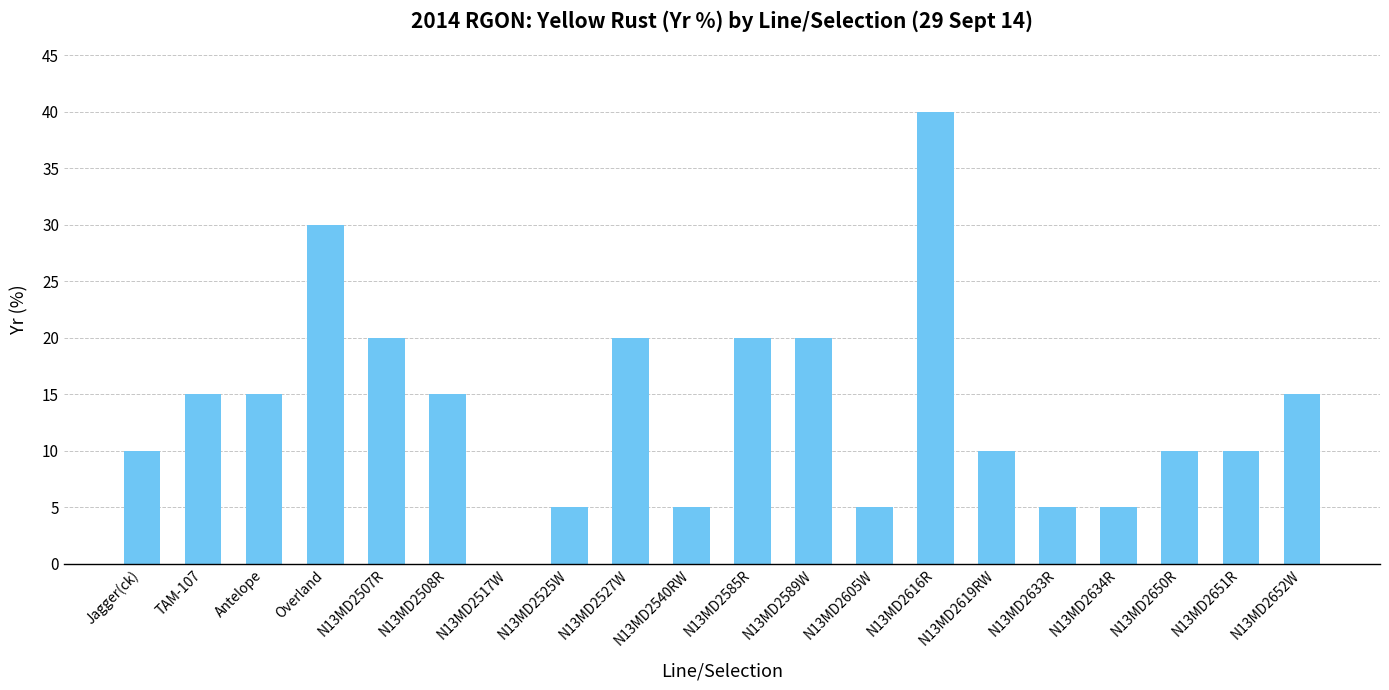

Between N13MD2652W and N13MD2589W, which is larger?

N13MD2589W